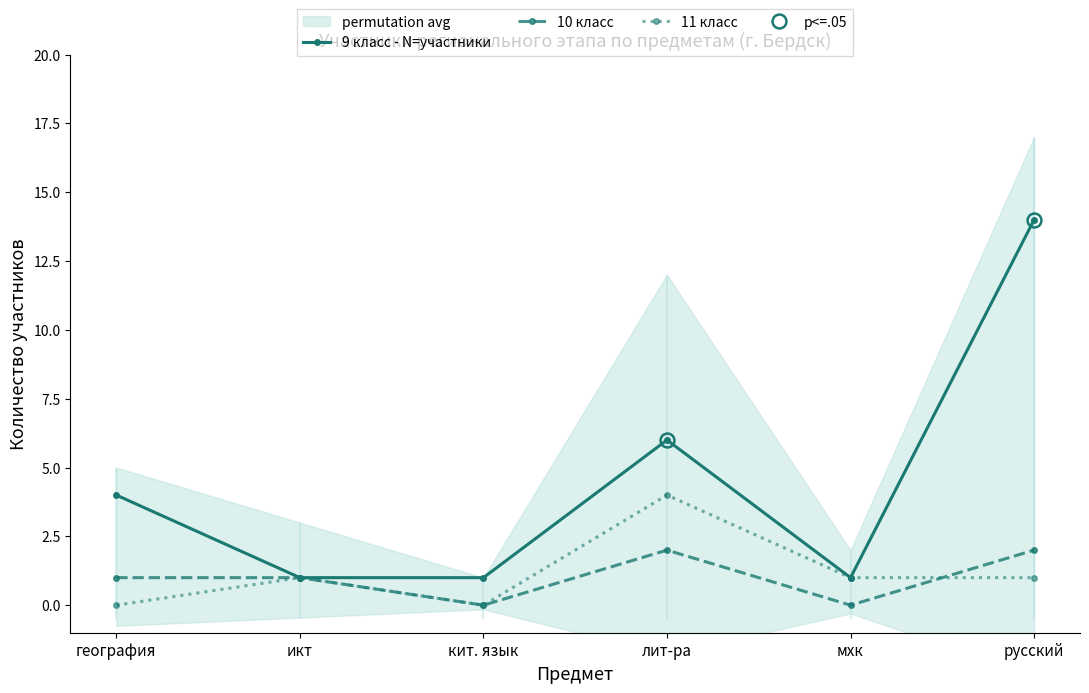

How many values in the 11 класс series are below 1?

2